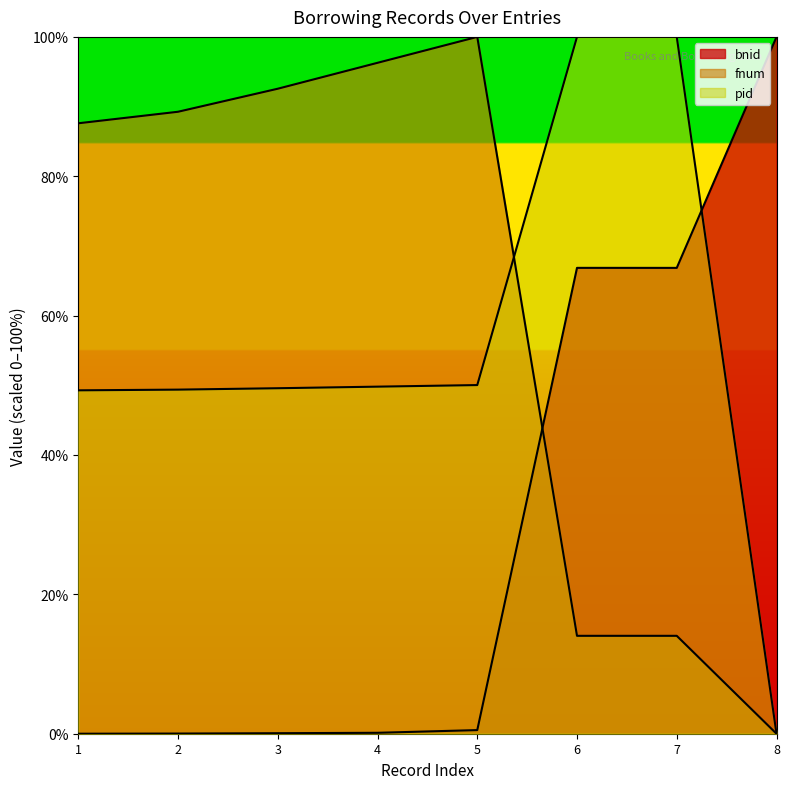

What is the sum of all pid values?

448.1